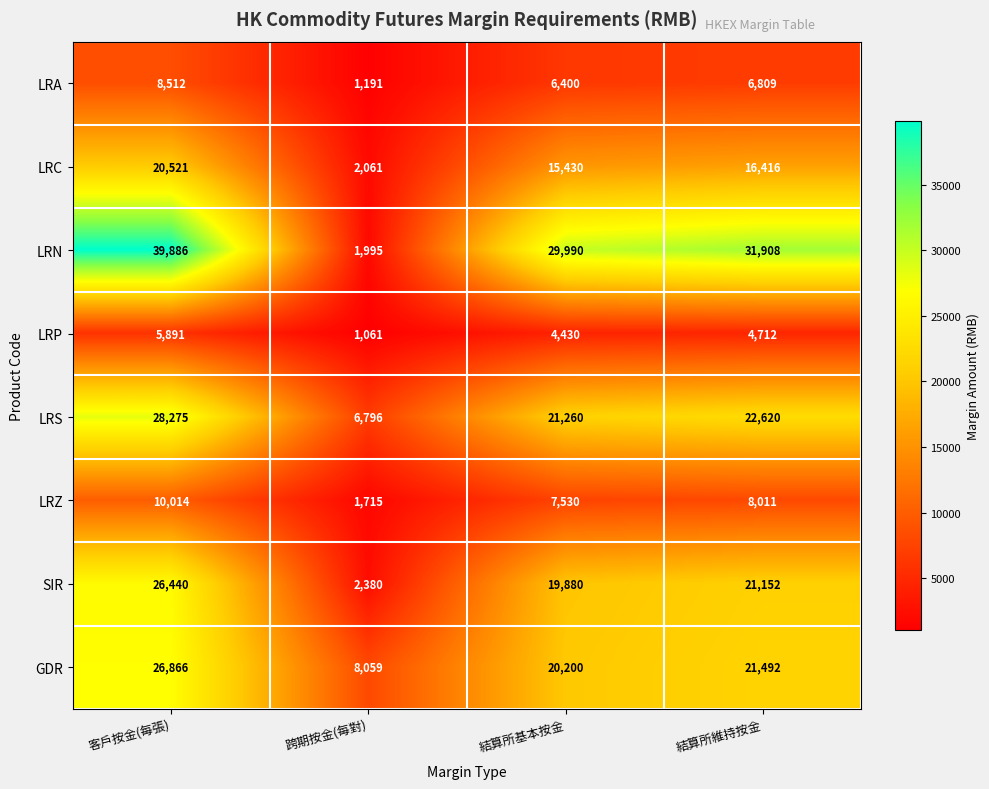

Where is LRC nearest to the value 11291?

結算所基本按金